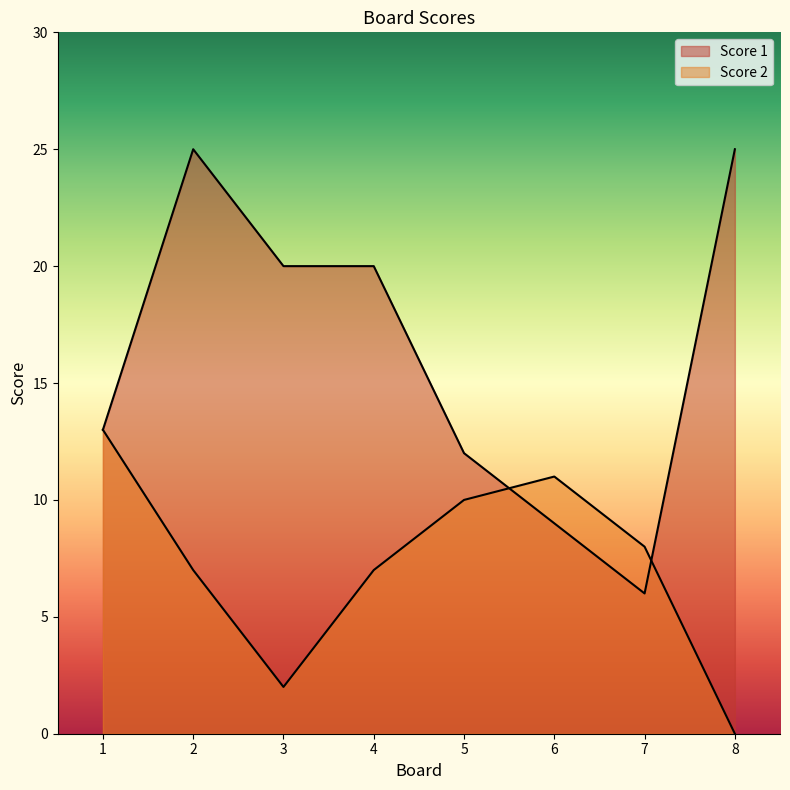

Rank the series by their maximum value, from highest to lowest.

Score 1, Score 2